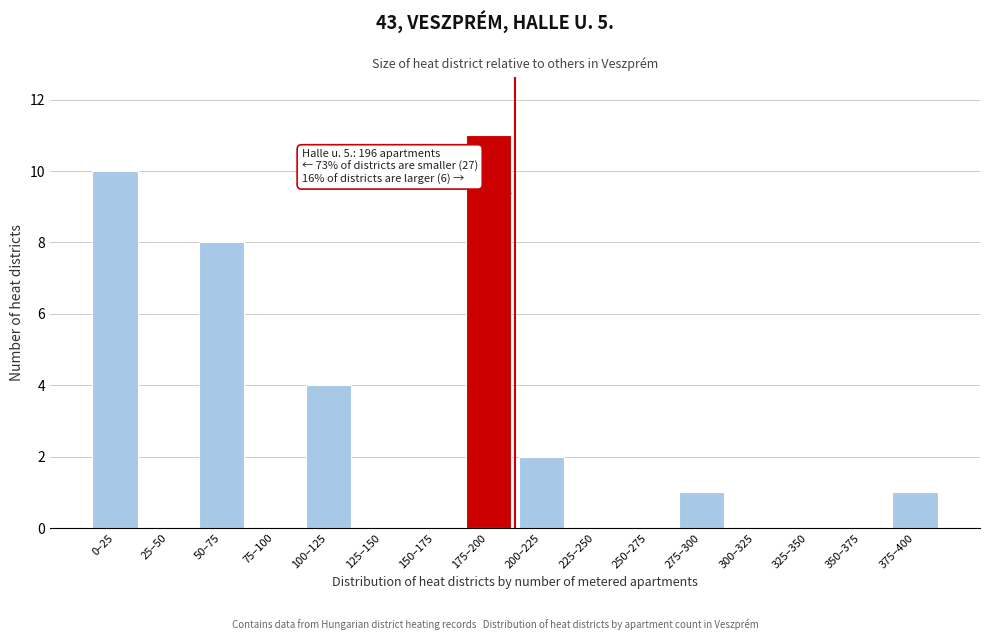

Reading left to right, transcribe all the data shown in this chart.

0–25=10	25–50=0	50–75=8	75–100=0	100–125=4	125–150=0	150–175=0	175–200=11	200–225=2	225–250=0	250–275=0	275–300=1	300–325=0	325–350=0	350–375=0	375–400=1